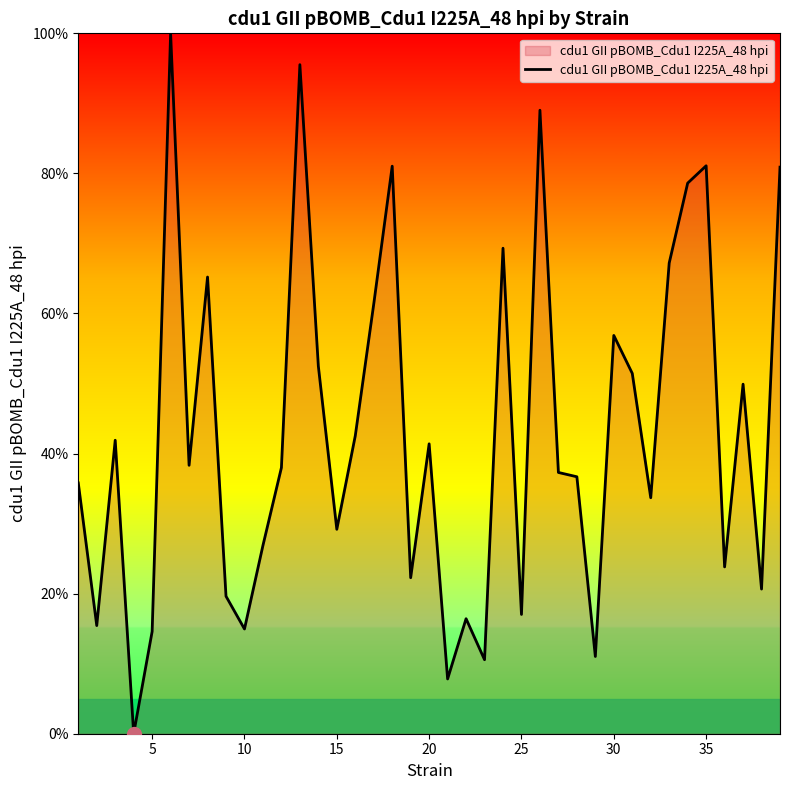

Count the number of categories in the chart.

39